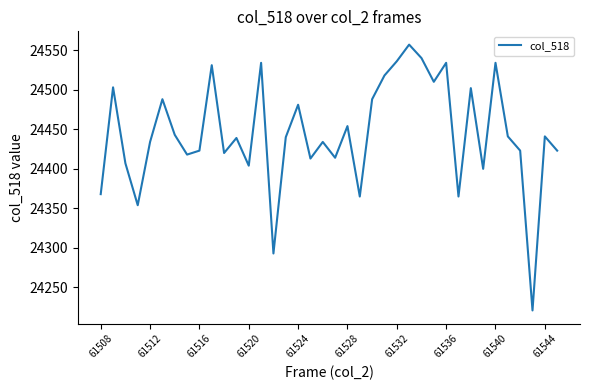

What is the smallest value displayed?

24221